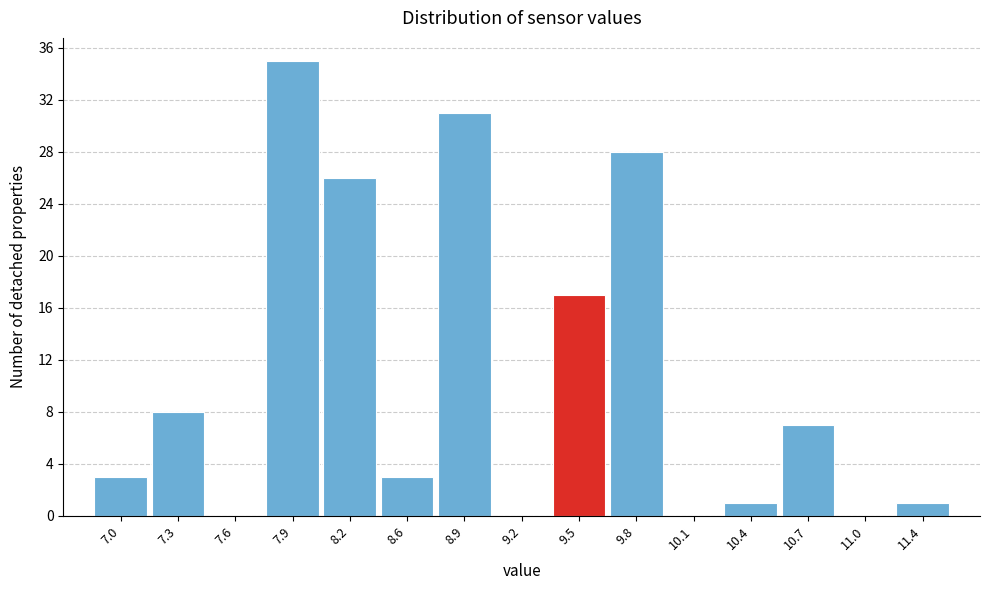

Reading left to right, extract all data points from this chart.

7.0=3	7.3=8	7.6=0	7.9=35	8.2=26	8.6=3	8.9=31	9.2=0	9.5=17	9.8=28	10.1=0	10.4=1	10.7=7	11.0=0	11.4=1